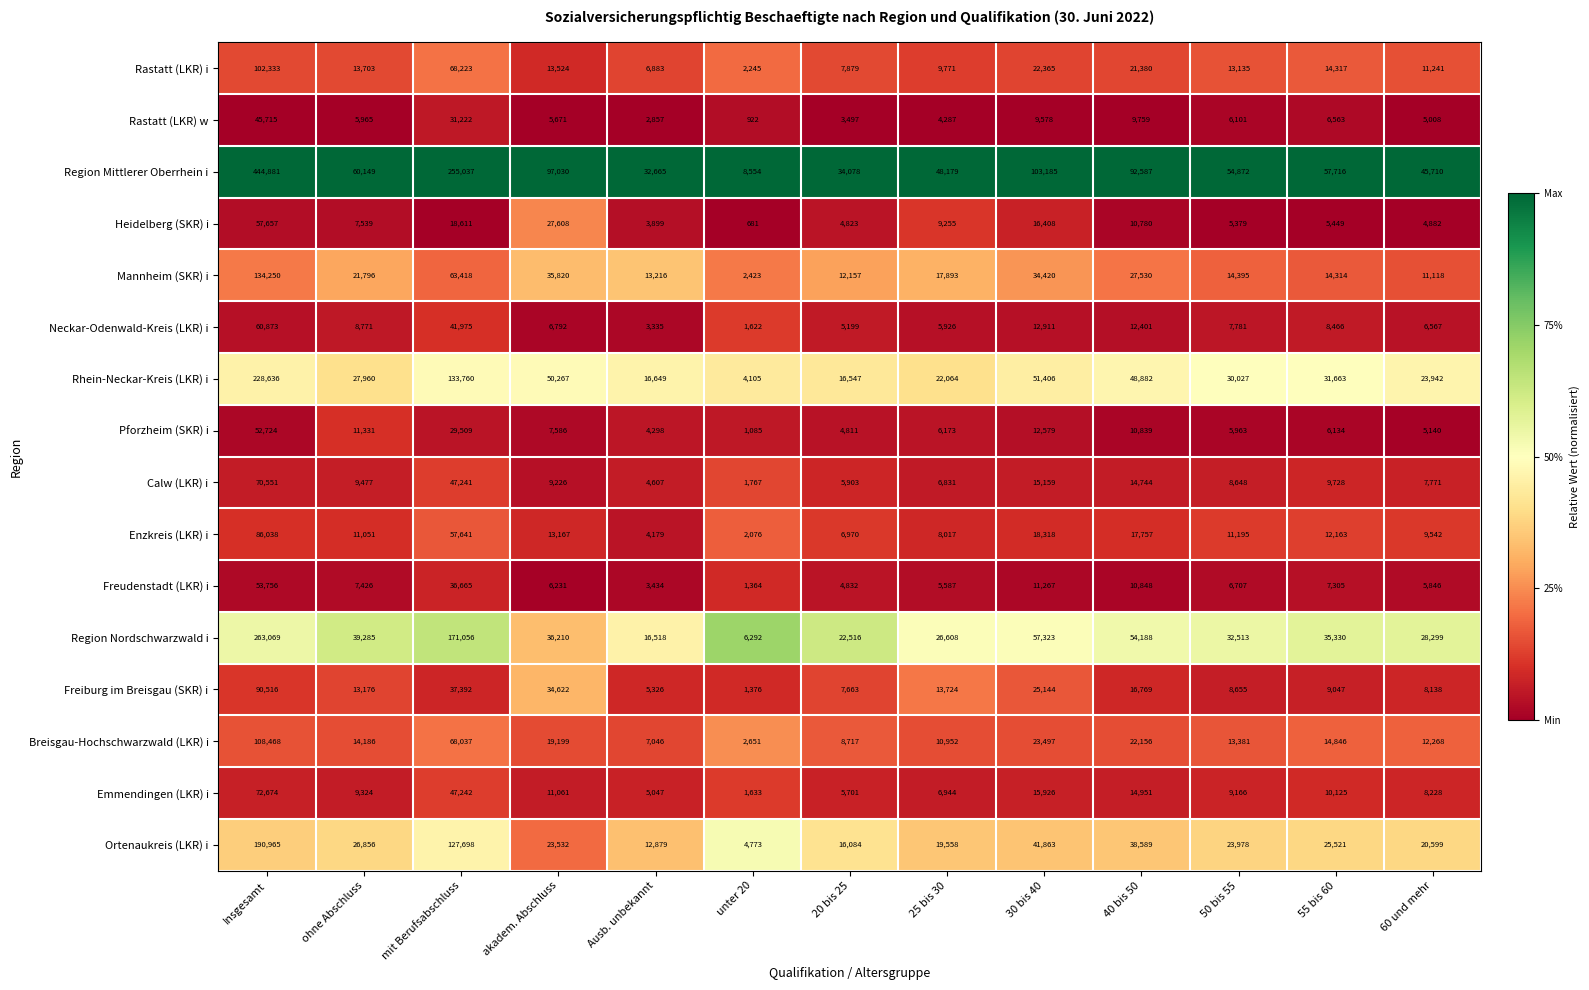

The value of Neckar-Odenwald-Kreis (LKR) i at 40 bis 50 is 12401. True or false?

True